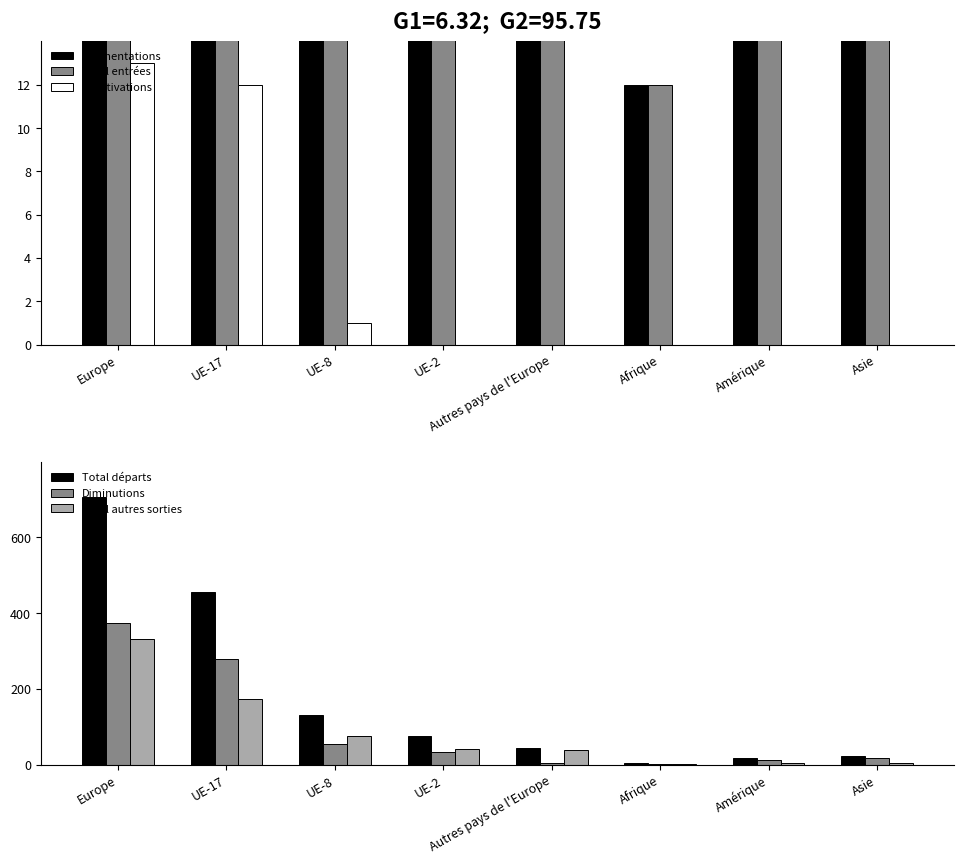

Which label corresponds to the smallest value in the chart?

UE-2